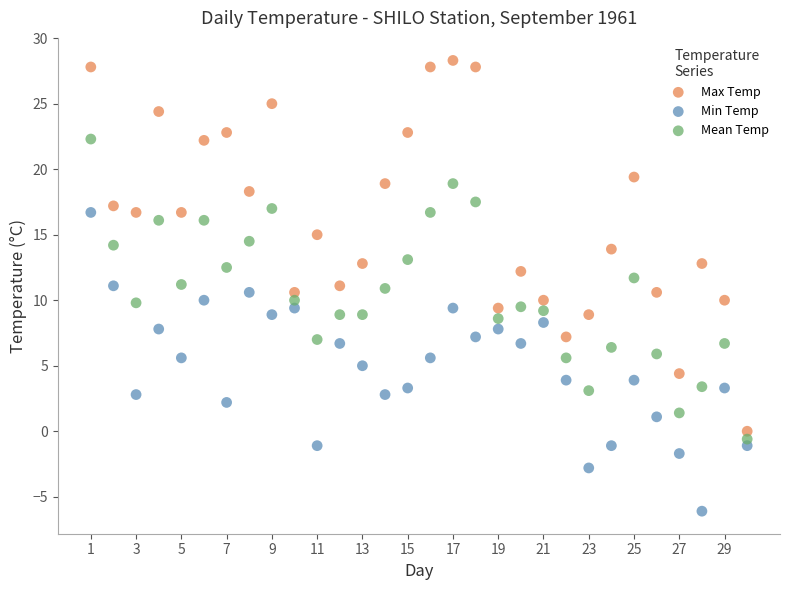

Across all data points, what is the range of Y values (max minus min)?

34.4